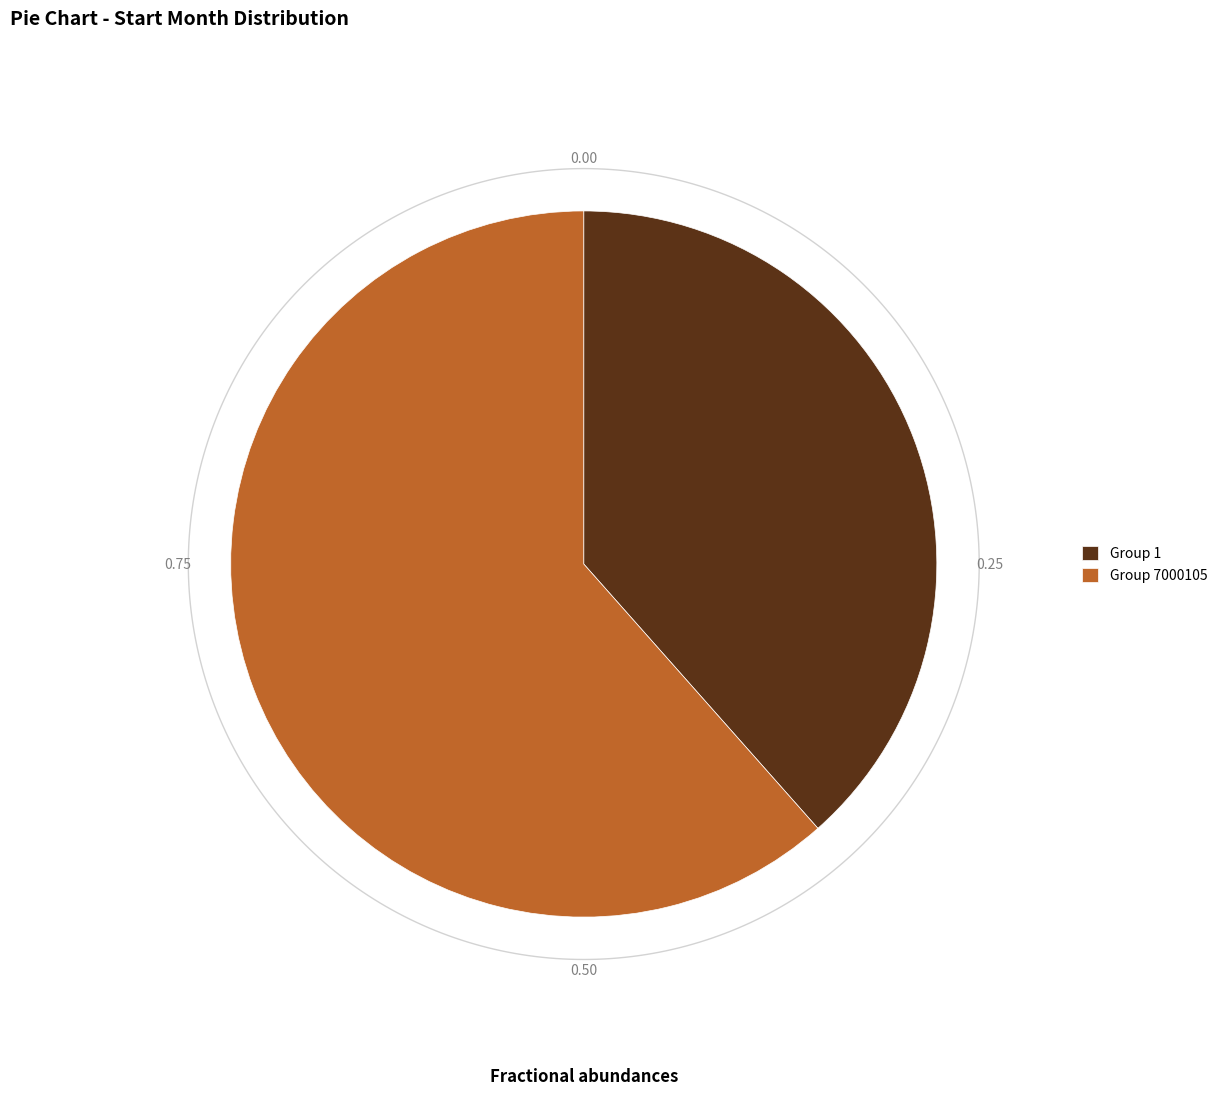

What portion of the pie excludes 1?

61.5%